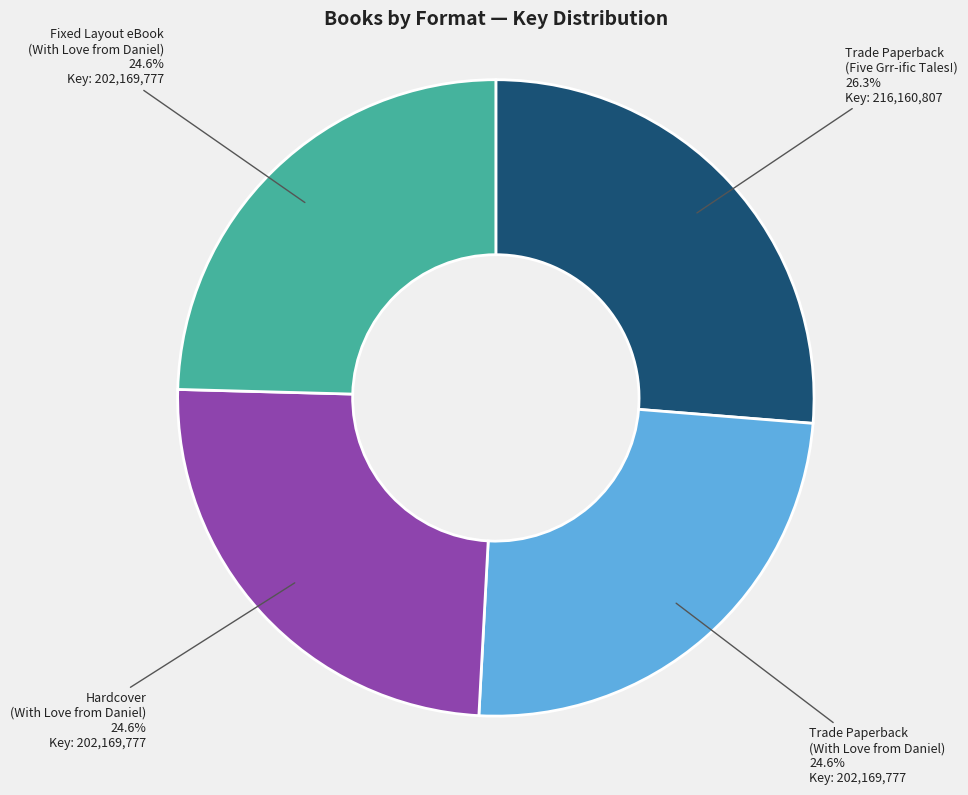

Combined, do Trade Paperback (Five Grr-ific Tales!) and Trade Paperback (With Love from Daniel) account for over 50%?

Yes